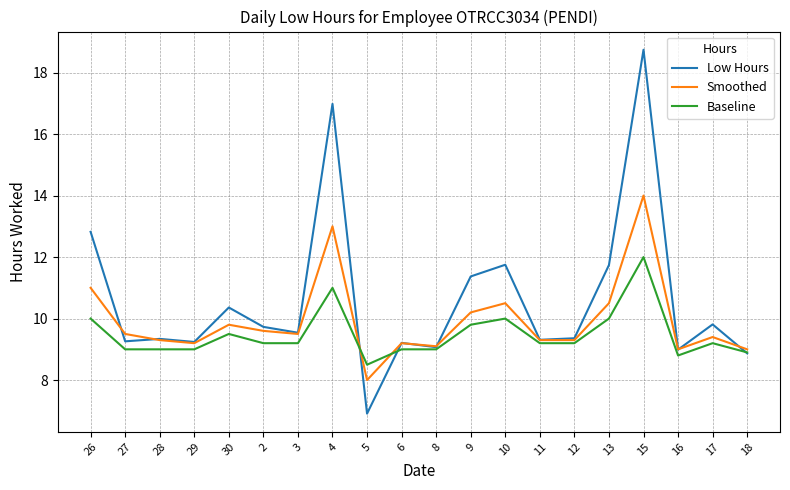

What are all the series names shown in the legend?

Low Hours, Smoothed, Baseline